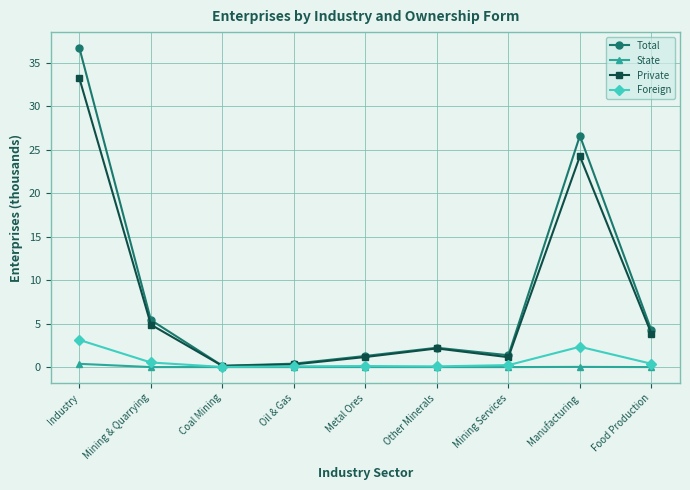

The Total series shows 3.1 at Mining & Quarrying. True or false?

False